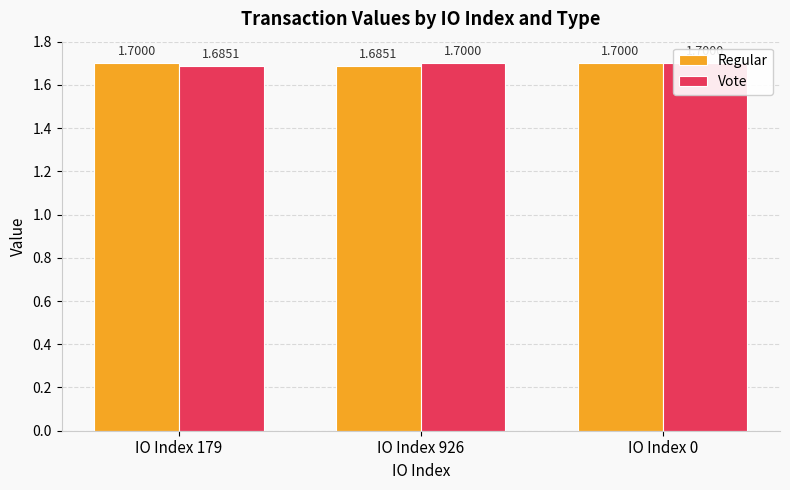

At which category is the sum across all series the highest?

IO Index 0